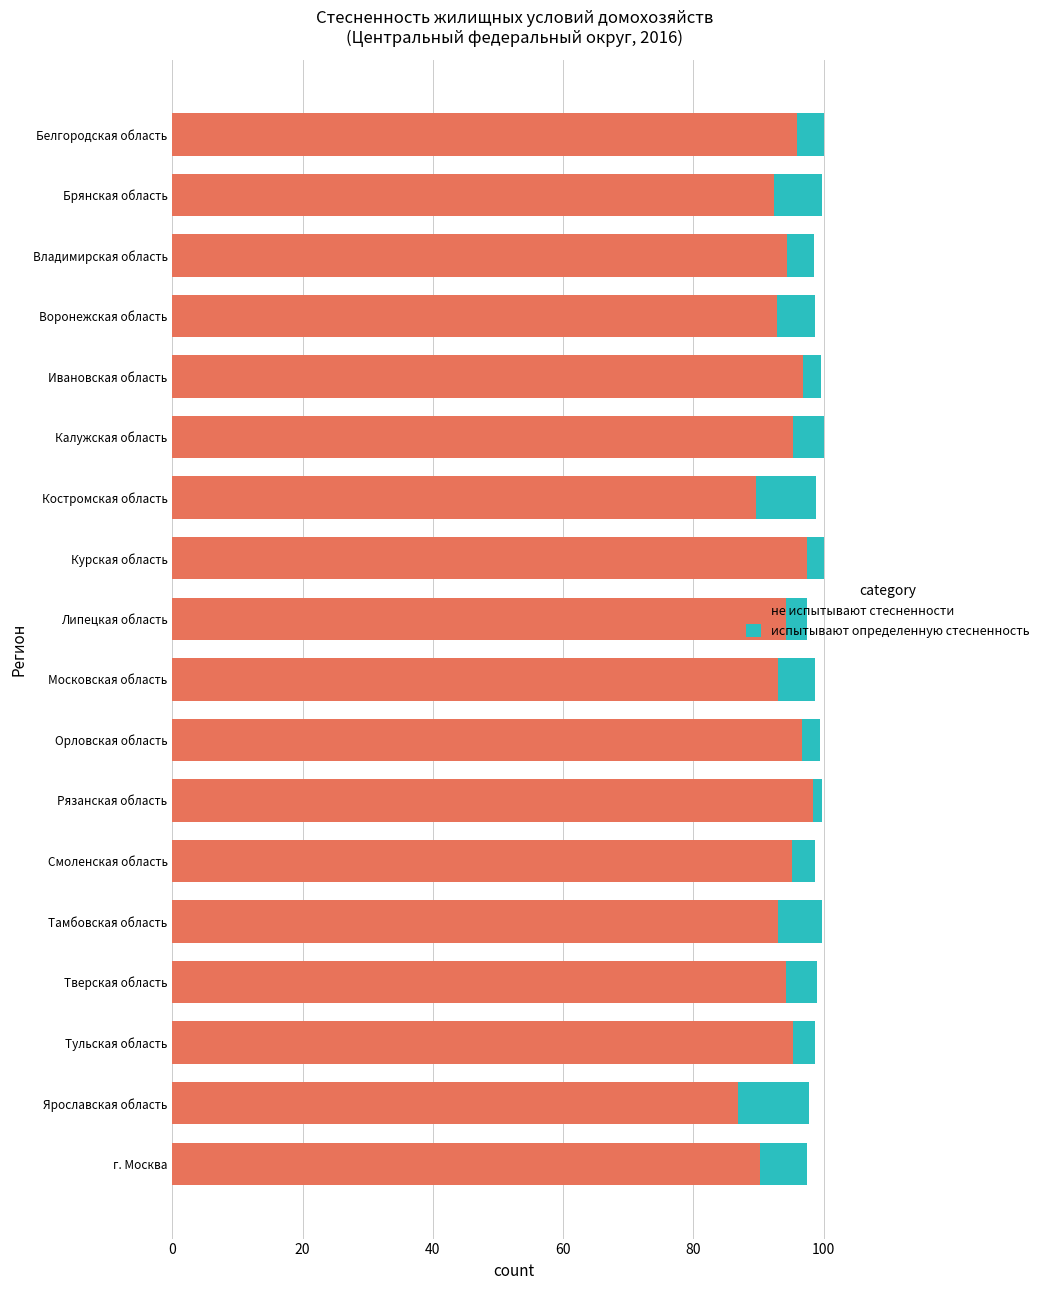

What is the total value across all series at г. Москва?

97.5